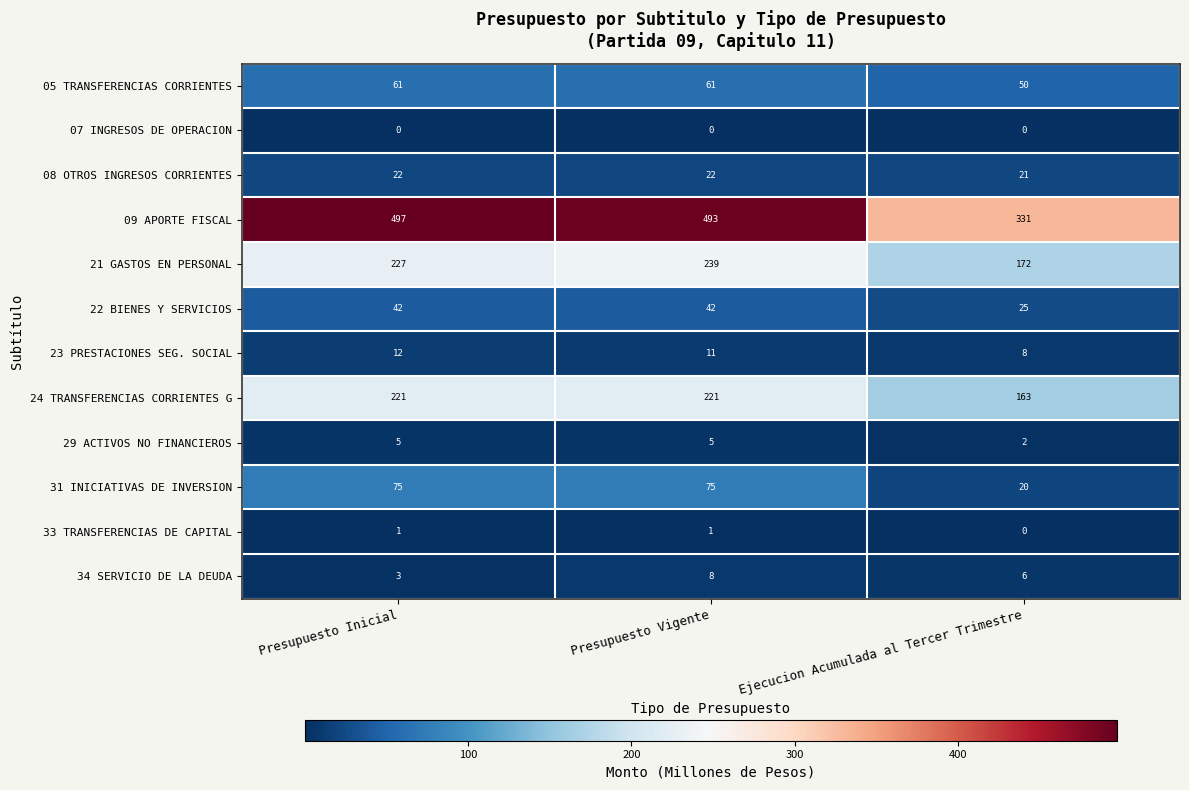

Is it true that 34 SERVICIO DE LA DEUDA equals 4 at Presupuesto Inicial?

False